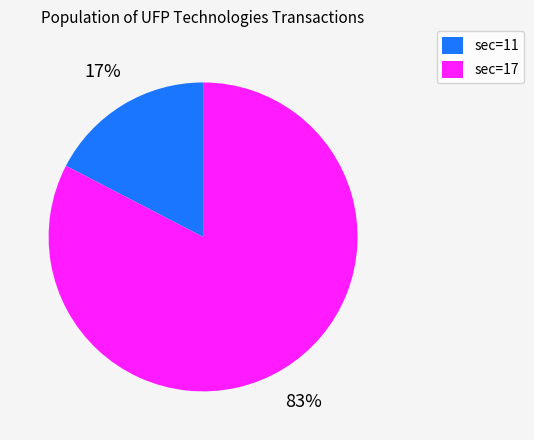

To the nearest percent, what is the combined percentage of sec=11 and sec=17?

100%